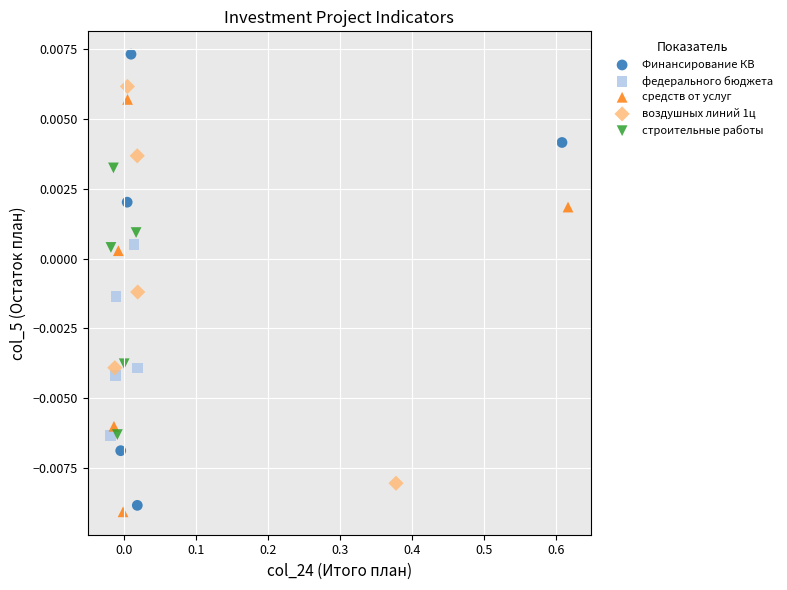

Which series has the largest Y range (max minus min)?

Финансирование КВ